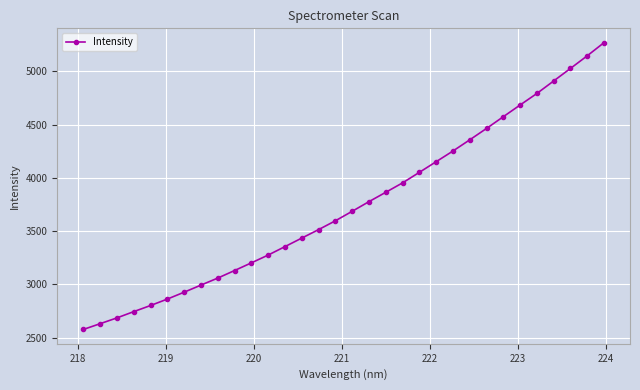

What is the difference between the second highest and second lowest values?

2514.4